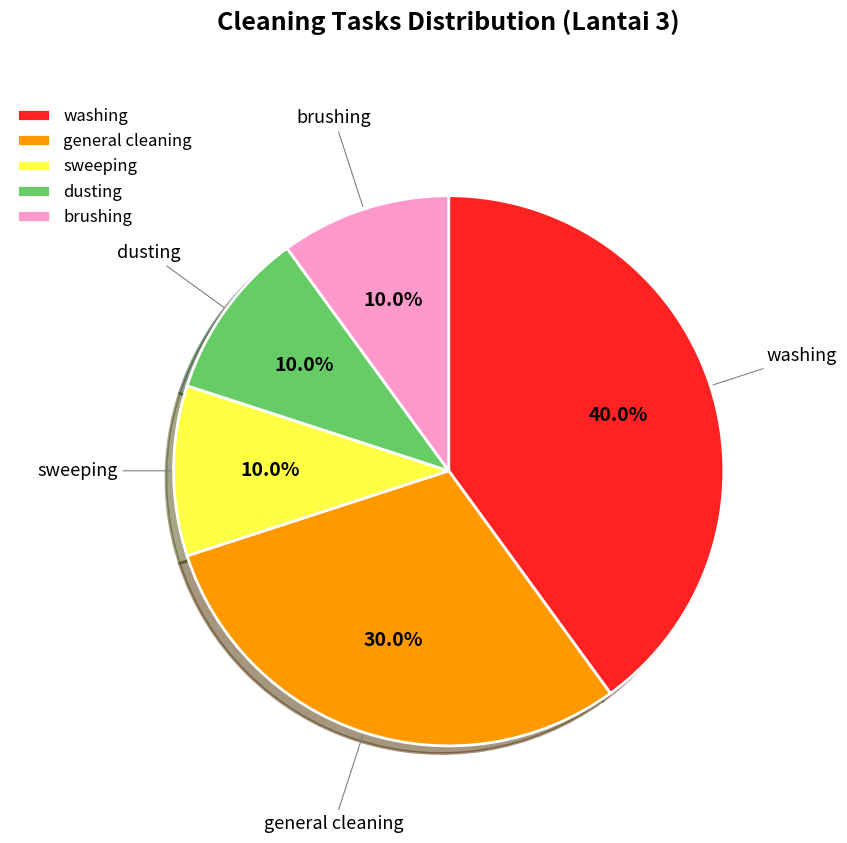

To the nearest percent, what is the combined percentage of general cleaning and dusting?

40%